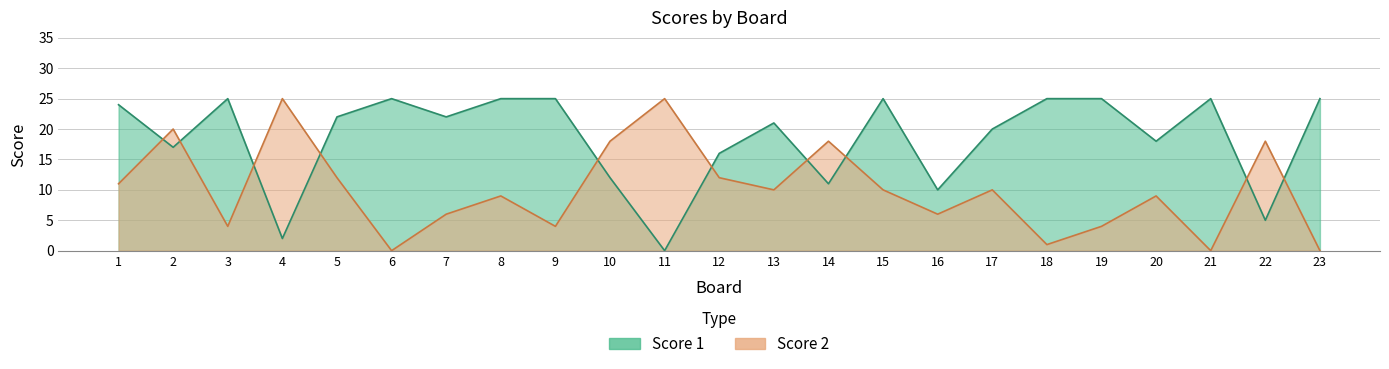

List the series in order of their overall mean, highest first.

Score 1, Score 2